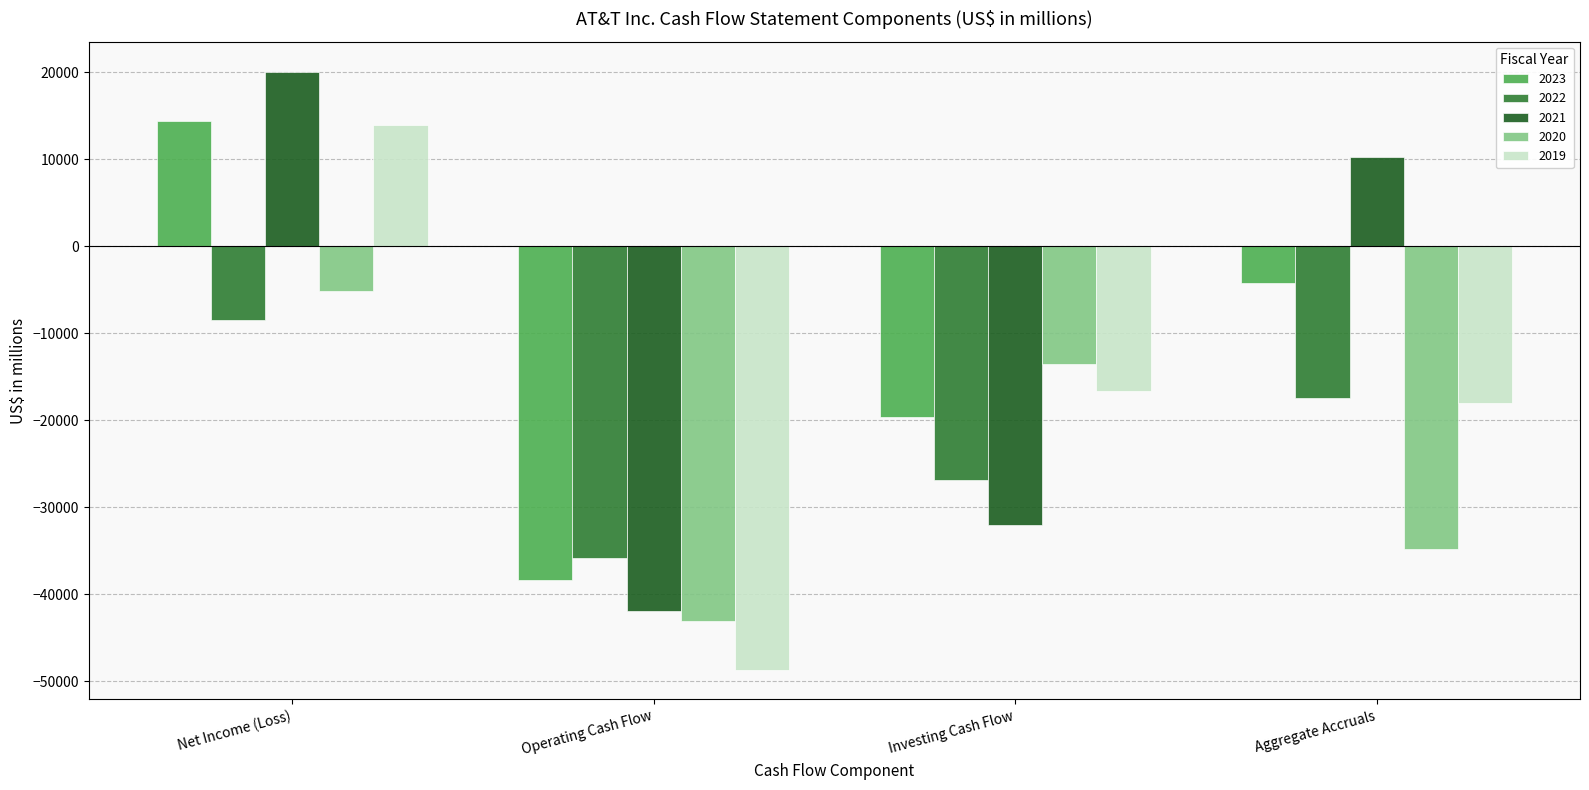

What is the sum of the 2022 values at Net Income (Loss) and Aggregate Accruals?

-25961